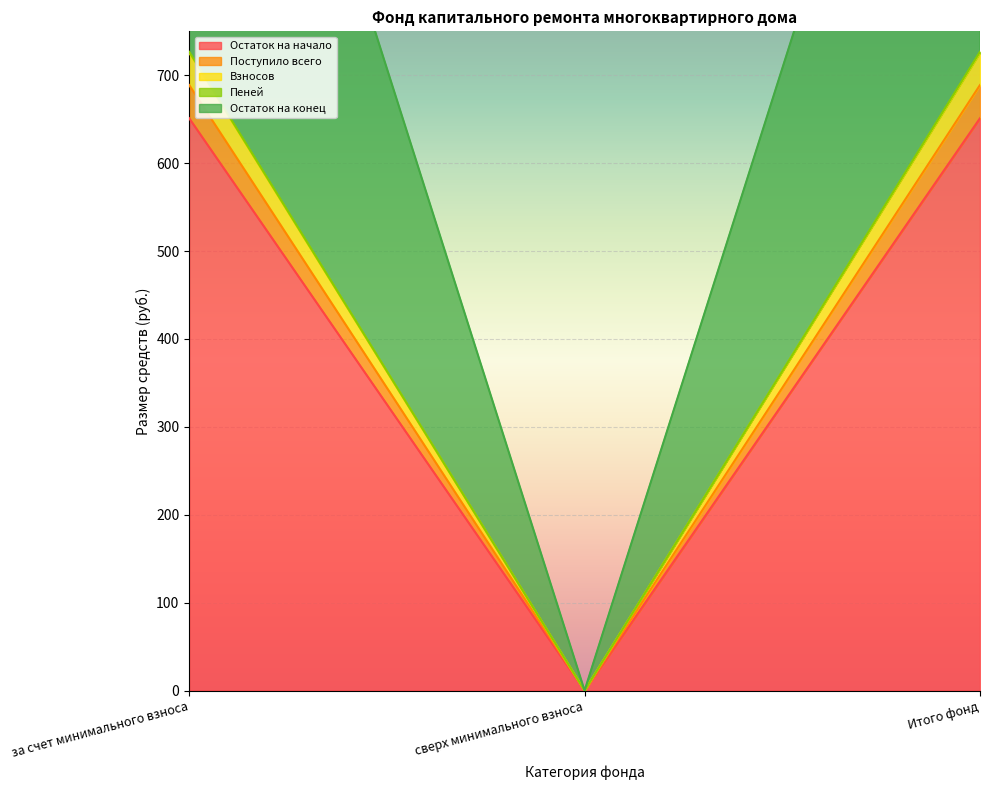

Which series has the widest spread of values?

Остаток на конец